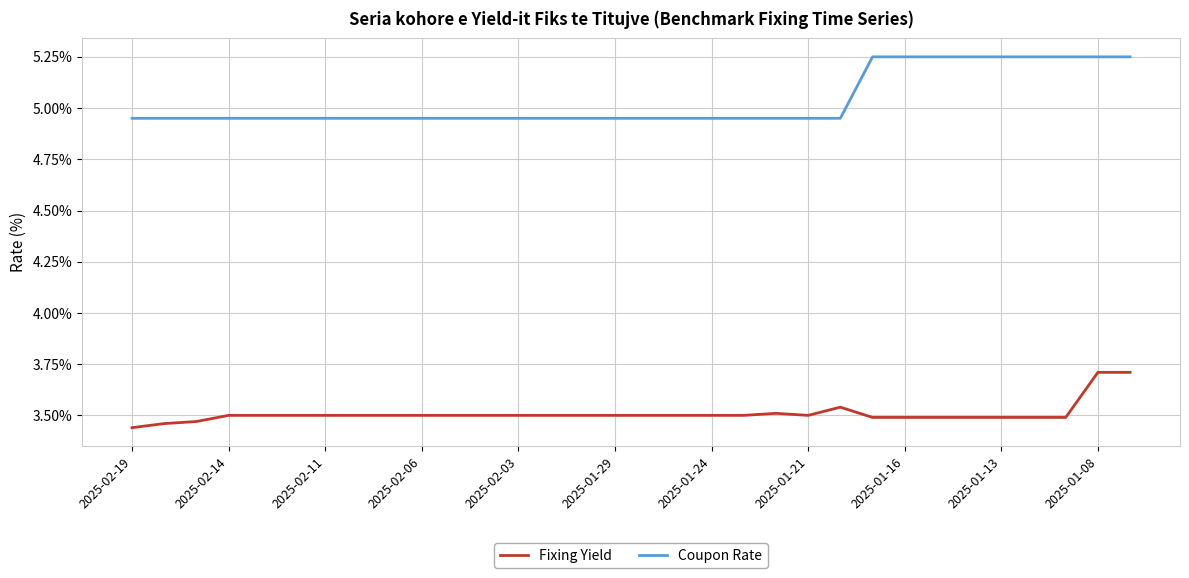

True or false: Fixing Yield and Coupon Rate cross at least once.

False